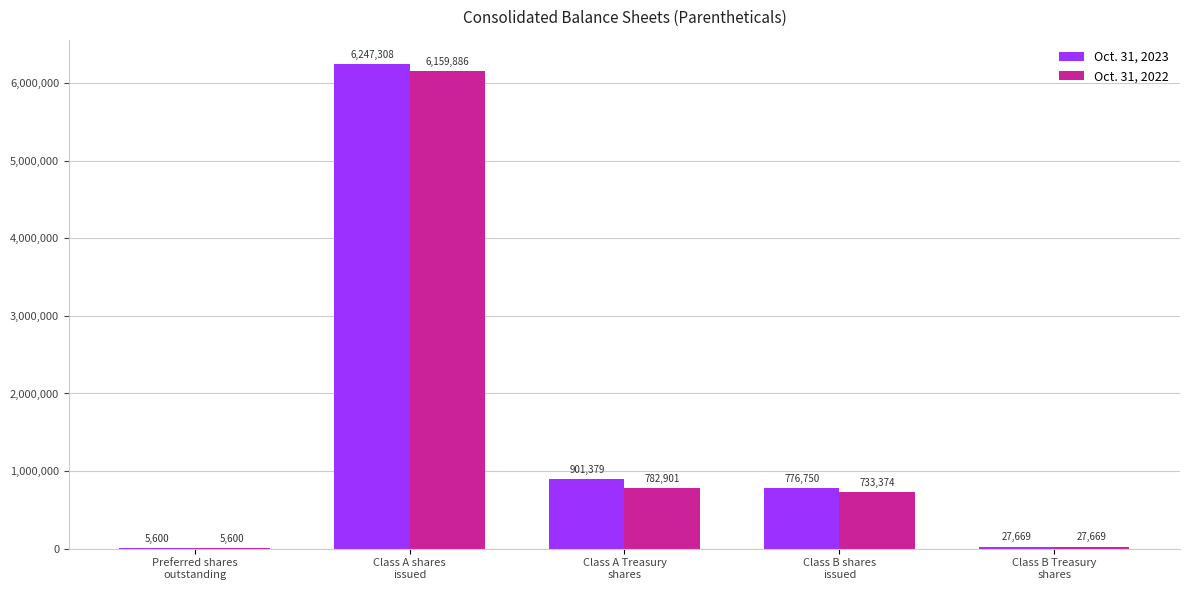

The Oct. 31, 2022 series shows 5600 at Preferred shares
outstanding. True or false?

True